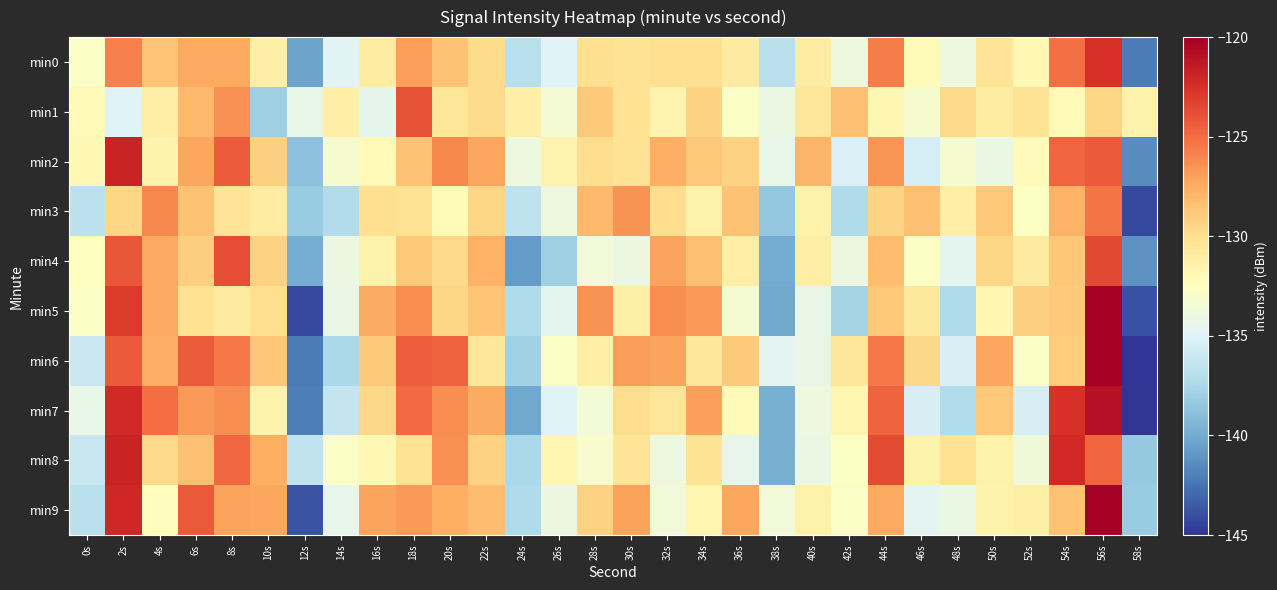

Reading right to left, list all the values displayed in this chart.

min0: 58s=-142.1	56s=-122.5	54s=-125.1	52s=-132.0	50s=-130.4	48s=-133.8	46s=-132.2	44s=-125.6	42s=-133.8	40s=-131.0	38s=-136.7	36s=-130.9	34s=-130.0	32s=-130.0	30s=-130.3	28s=-130.0	26s=-135.0	24s=-136.9	22s=-129.8	20s=-128.6	18s=-126.9	16s=-131.0	14s=-134.9	12s=-140.3	10s=-131.2	8s=-127.4	6s=-127.4	4s=-128.7	2s=-125.8	0s=-132.9
min1: 58s=-131.4	56s=-129.5	54s=-132.1	52s=-130.3	50s=-131.0	48s=-129.7	46s=-133.2	44s=-131.9	42s=-128.4	40s=-130.6	38s=-134.1	36s=-132.8	34s=-129.3	32s=-131.7	30s=-130.1	28s=-128.9	26s=-133.4	24s=-131.2	22s=-129.8	20s=-130.5	18s=-124.0	16s=-134.5	14s=-131.2	12s=-134.3	10s=-138.0	8s=-126.4	6s=-128.2	4s=-131.2	2s=-135.0	0s=-132.0
min2: 58s=-141.4	56s=-124.2	54s=-124.8	52s=-132.2	50s=-134.1	48s=-133.2	46s=-135.4	44s=-126.6	42s=-135.1	40s=-127.9	38s=-134.3	36s=-129.3	34s=-128.8	32s=-127.6	30s=-130.3	28s=-129.9	26s=-131.7	24s=-133.9	22s=-127.3	20s=-126.1	18s=-128.6	16s=-132.1	14s=-133.2	12s=-138.8	10s=-129.3	8s=-124.4	6s=-127.3	4s=-131.6	2s=-121.9	0s=-132.0
min3: 58s=-144.1	56s=-125.3	54s=-127.7	52s=-132.7	50s=-128.8	48s=-131.1	46s=-128.5	44s=-129.4	42s=-137.2	40s=-131.5	38s=-138.5	36s=-128.5	34s=-131.5	32s=-129.9	30s=-126.5	28s=-128.2	26s=-133.9	24s=-136.5	22s=-129.5	20s=-132.2	18s=-130.3	16s=-130.0	14s=-137.1	12s=-138.2	10s=-131.0	8s=-130.4	6s=-128.5	4s=-126.1	2s=-129.5	0s=-136.6
min4: 58s=-141.1	56s=-123.5	54s=-128.8	52s=-130.9	50s=-129.5	48s=-134.6	46s=-132.7	44s=-128.2	42s=-134.1	40s=-131.1	38s=-139.9	36s=-131.1	34s=-128.4	32s=-127.2	30s=-134.0	28s=-133.6	26s=-138.1	24s=-140.7	22s=-127.7	20s=-129.7	18s=-129.0	16s=-131.6	14s=-134.0	12s=-139.9	10s=-129.3	8s=-123.7	6s=-129.2	4s=-127.4	2s=-124.1	0s=-132.5
min5: 58s=-143.9	56s=-120.0	54s=-128.9	52s=-129.2	50s=-131.9	48s=-137.3	46s=-130.7	44s=-128.9	42s=-137.7	40s=-134.2	38s=-140.2	36s=-133.3	34s=-126.8	32s=-126.3	30s=-131.2	28s=-126.5	26s=-134.6	24s=-137.2	22s=-128.6	20s=-129.5	18s=-126.3	16s=-127.4	14s=-134.2	12s=-144.1	10s=-130.0	8s=-130.8	6s=-130.1	4s=-127.4	2s=-123.0	0s=-132.9
min6: 58s=-145.4	56s=-119.3	54s=-129.0	52s=-132.9	50s=-127.3	48s=-135.3	46s=-129.6	44s=-125.6	42s=-130.6	40s=-134.2	38s=-134.7	36s=-128.9	34s=-130.6	32s=-127.2	30s=-126.9	28s=-131.3	26s=-132.8	24s=-137.9	22s=-130.5	20s=-124.7	18s=-124.5	16s=-129.0	14s=-137.4	12s=-142.1	10s=-128.8	8s=-125.5	6s=-124.4	4s=-127.6	2s=-124.3	0s=-135.9
min7: 58s=-145.5	56s=-120.9	54s=-122.5	52s=-135.4	50s=-128.8	48s=-137.2	46s=-135.4	44s=-124.7	42s=-131.8	40s=-133.9	38s=-139.8	36s=-132.1	34s=-126.9	32s=-130.5	30s=-129.9	28s=-133.5	26s=-135.0	24s=-140.1	22s=-127.5	20s=-126.3	18s=-124.9	16s=-129.6	14s=-136.2	12s=-142.0	10s=-131.6	8s=-126.3	6s=-126.8	4s=-125.1	2s=-122.2	0s=-134.3
min8: 58s=-138.4	56s=-124.7	54s=-122.2	52s=-133.7	50s=-131.4	48s=-130.1	46s=-131.5	44s=-123.6	42s=-132.7	40s=-134.1	38s=-139.8	36s=-134.4	34s=-130.3	32s=-133.9	30s=-130.4	28s=-133.1	26s=-131.7	24s=-137.5	22s=-129.3	20s=-126.4	18s=-130.3	16s=-132.0	14s=-132.8	12s=-136.5	10s=-127.6	8s=-124.9	6s=-128.4	4s=-129.7	2s=-121.9	0s=-136.2
min9: 58s=-138.2	56s=-118.7	54s=-128.5	52s=-131.3	50s=-131.6	48s=-134.1	46s=-134.7	44s=-127.4	42s=-132.9	40s=-131.4	38s=-133.6	36s=-127.3	34s=-131.8	32s=-133.7	30s=-127.1	28s=-129.3	26s=-134.0	24s=-137.2	22s=-128.2	20s=-127.6	18s=-126.8	16s=-127.2	14s=-134.4	12s=-143.8	10s=-127.2	8s=-127.2	6s=-124.3	4s=-132.3	2s=-122.1	0s=-136.8